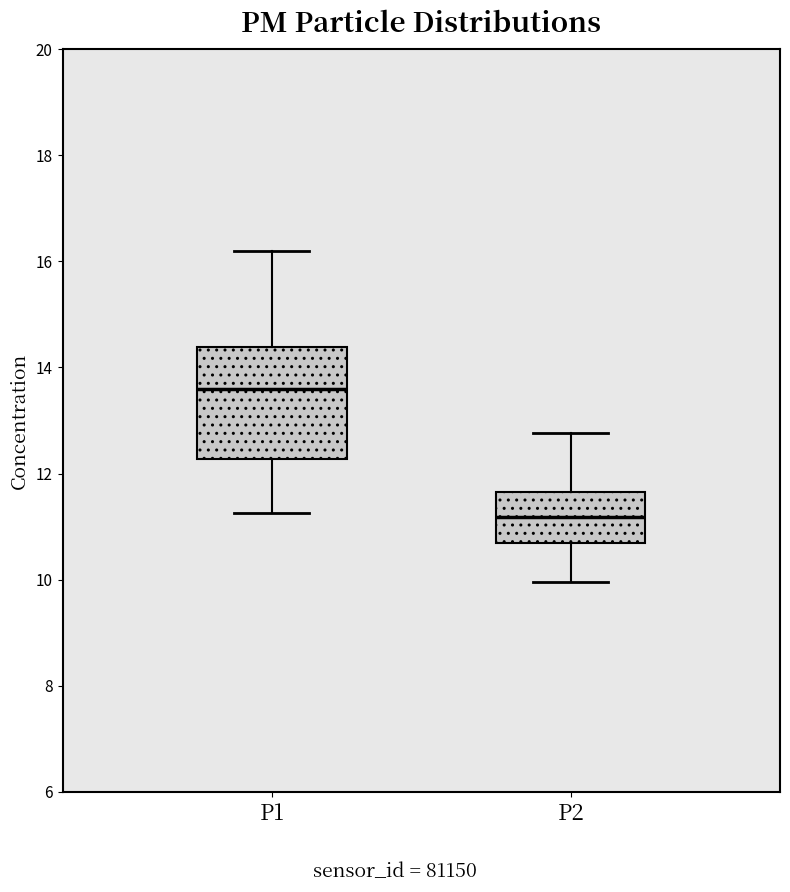

Reading left to right, read every box against the y-axis: the position of its median line, the range the box covers, and the ends of its whiskers. The values are not printed on the chart, so give them approximately, as read against the axis.

P1: median 13.6, box 12.2 to 14.4, whiskers 11.2 to 16.2
P2: median 11.2, box 10.6 to 11.6, whiskers 10.0 to 12.8